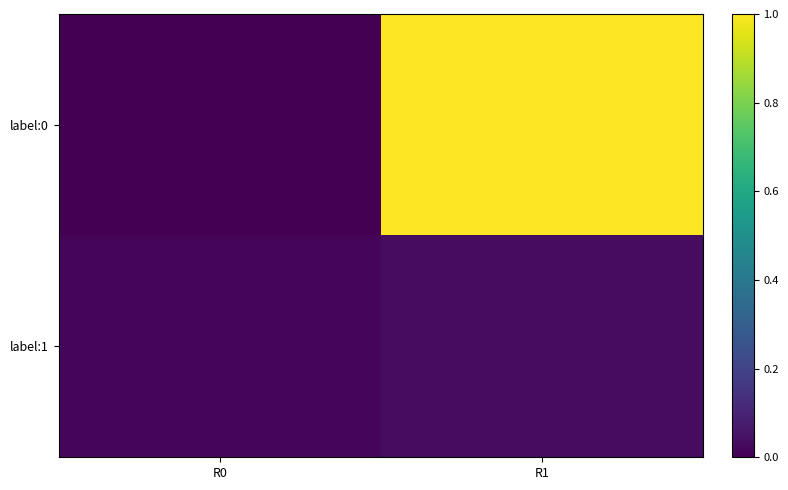

Count the number of categories in the chart.

2